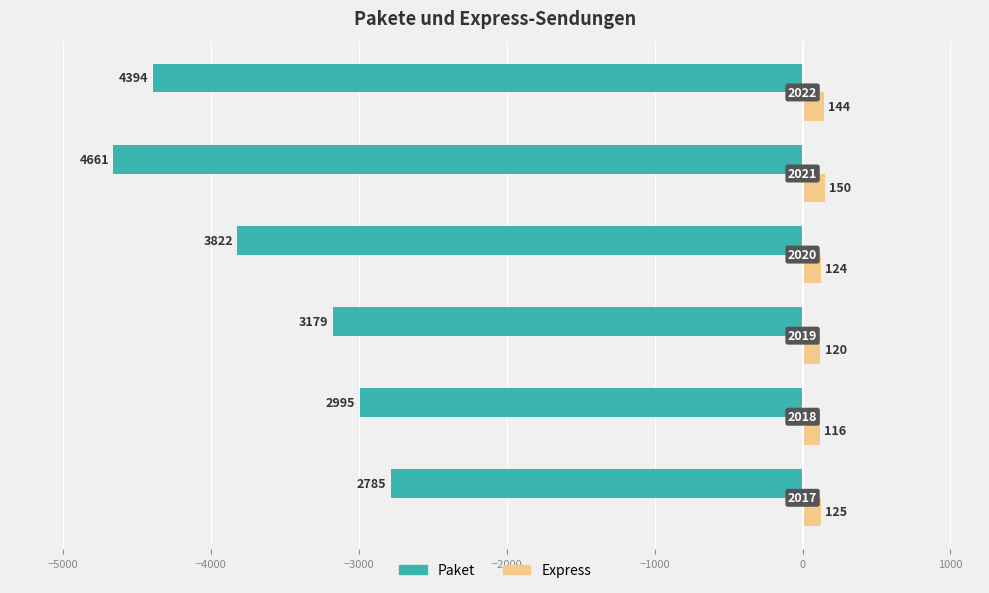

What are all the series names shown in the legend?

Paket, Express